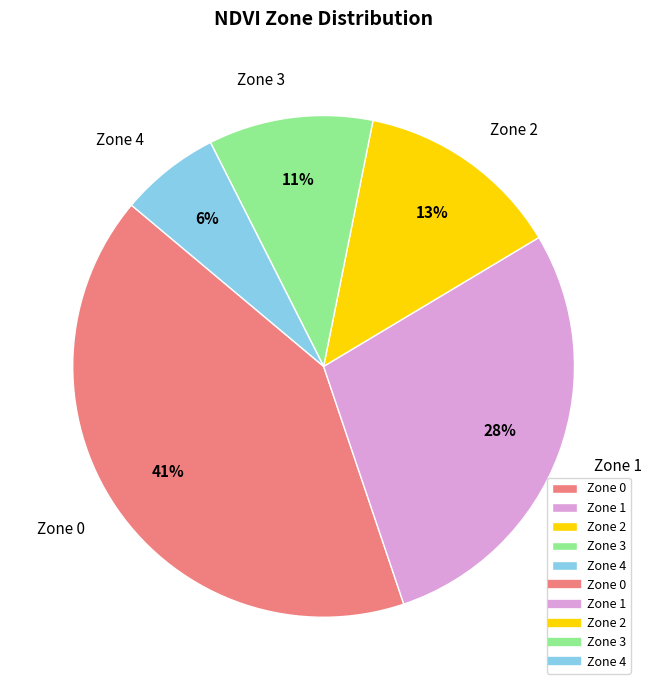

Which has a higher value, Zone 0 or Zone 2?

Zone 0